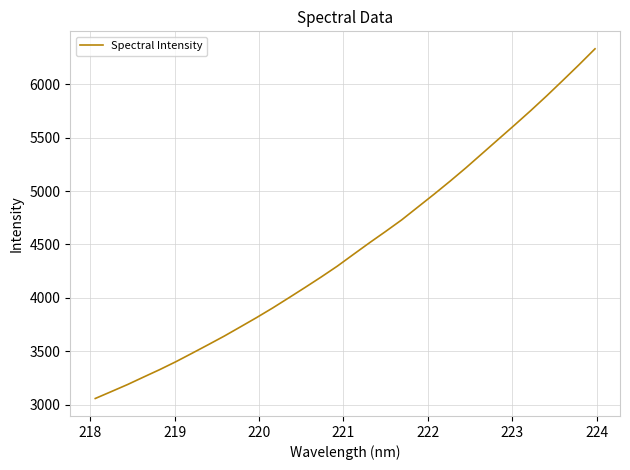

What is the minimum value shown in the chart?

3057.0